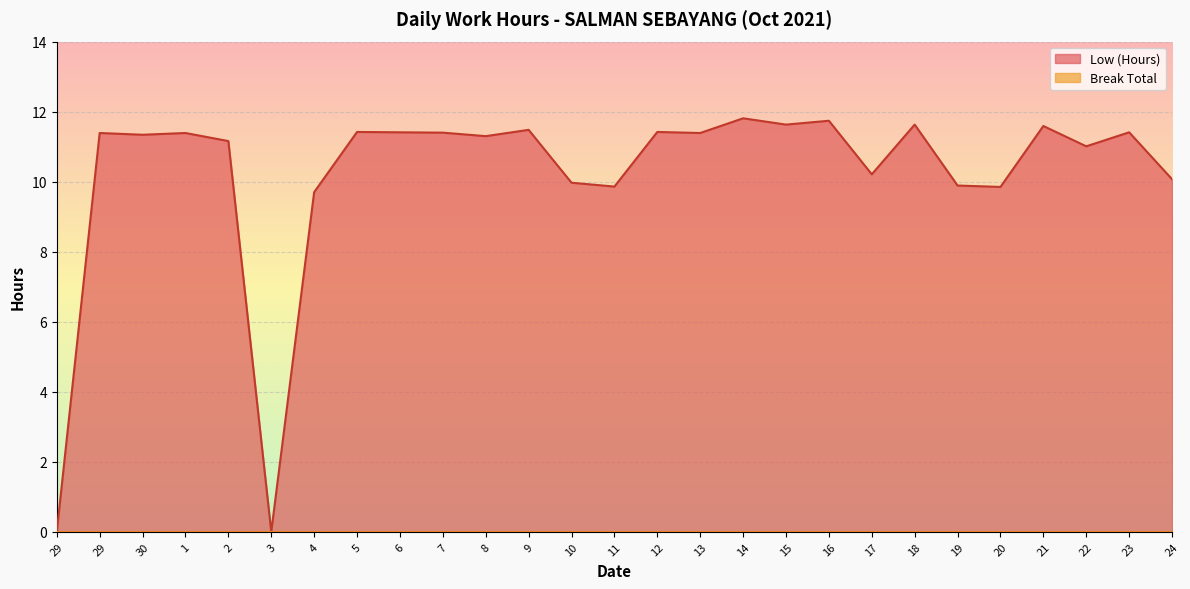

Where does the data first go above 11?

29